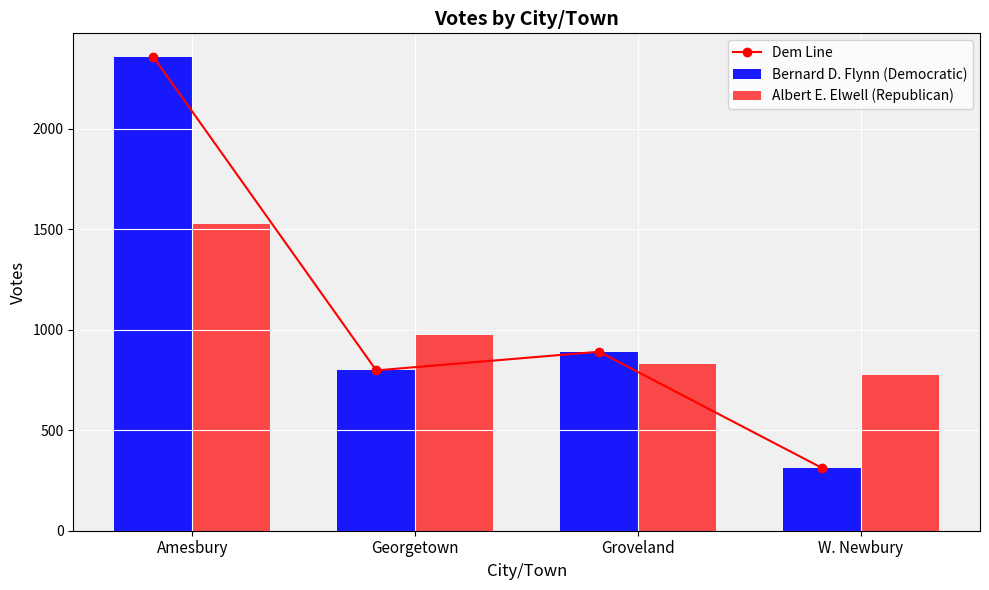

Is the value of Bernard D. Flynn (Democratic) at Amesbury greater than the value of Dem Line at W. Newbury?

Yes